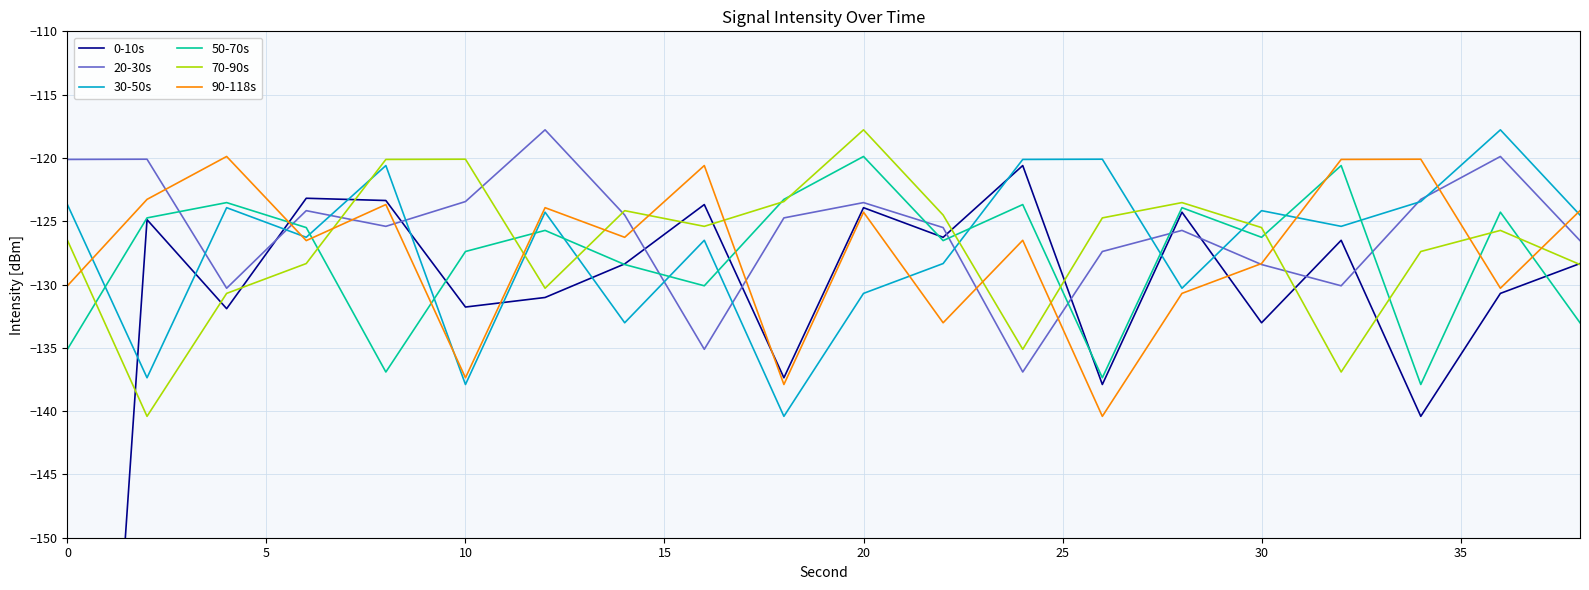

Which series has the largest total across all categories?

20-30s